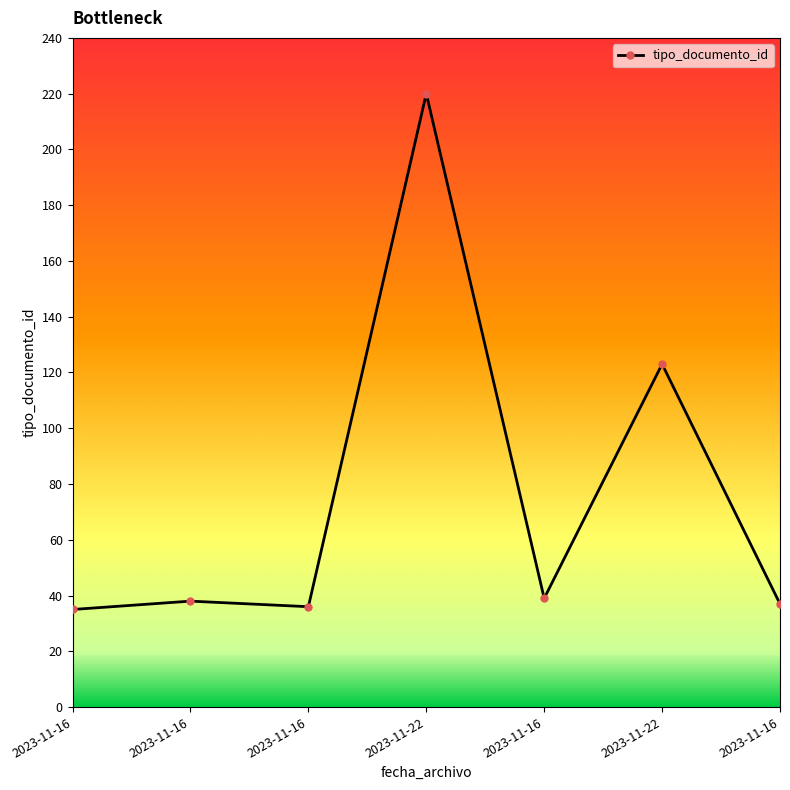

How many lines are shown in the chart?

1